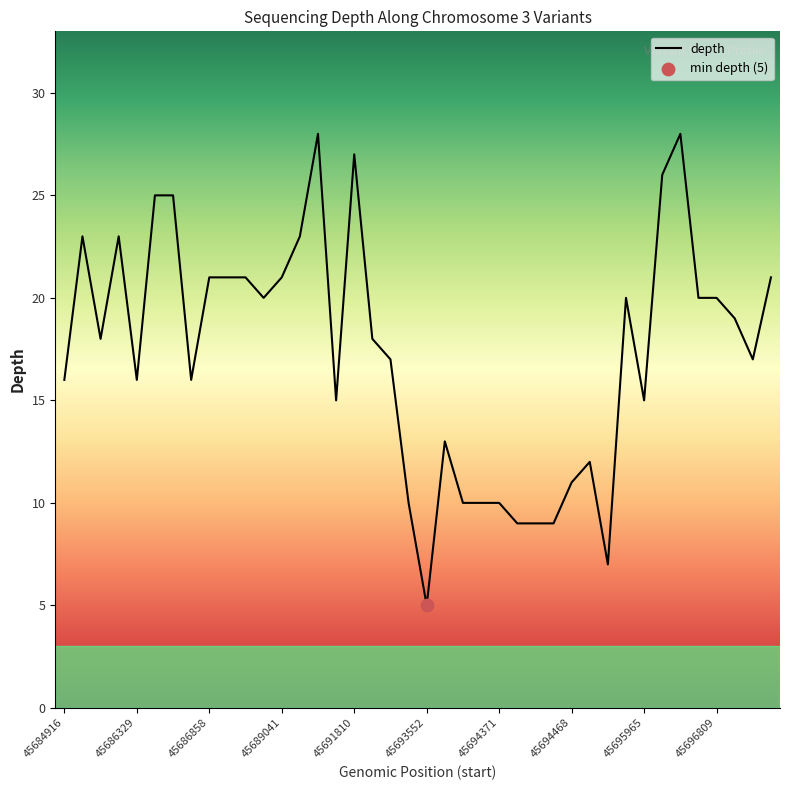

What is the greatest value displayed?

28